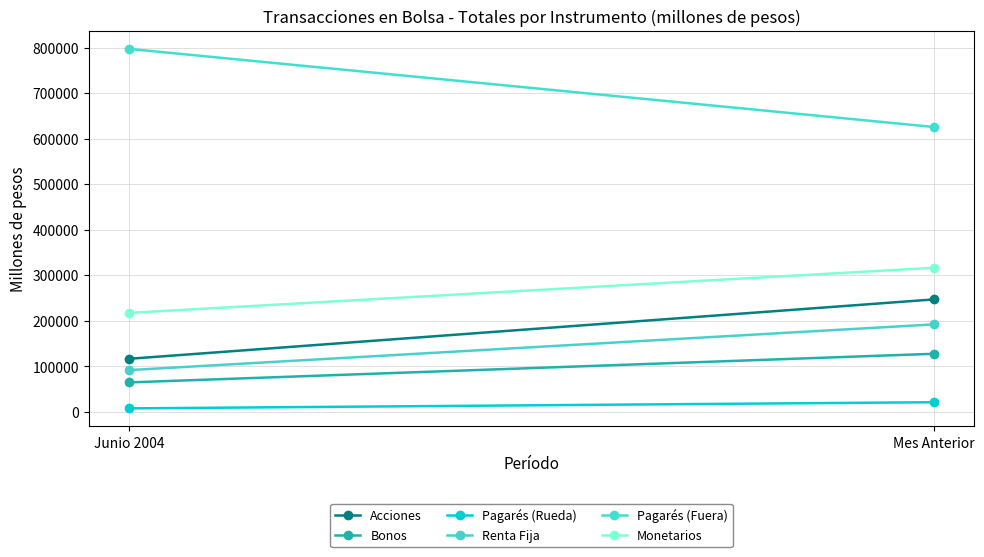

What is the sum of all Renta Fija values?

284386